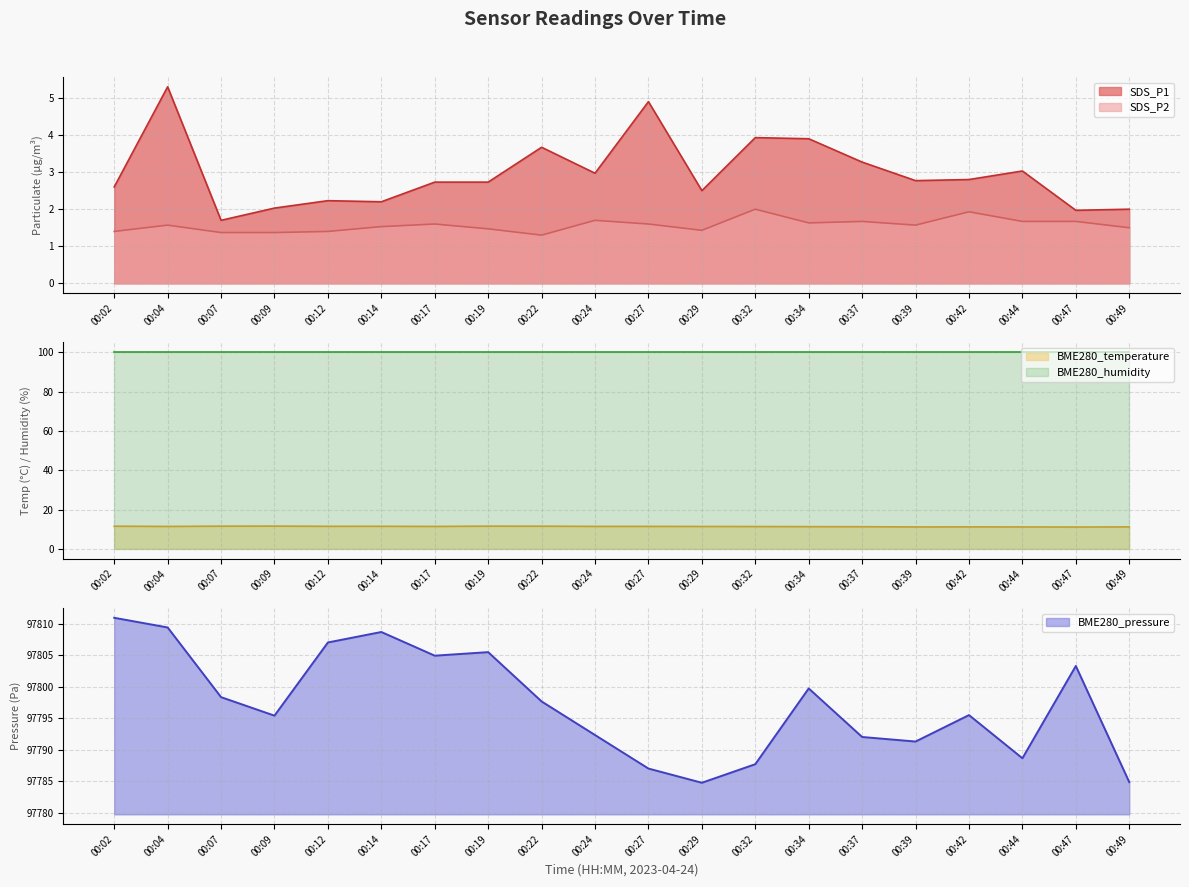

At which category is the sum across all series the highest?

00:04